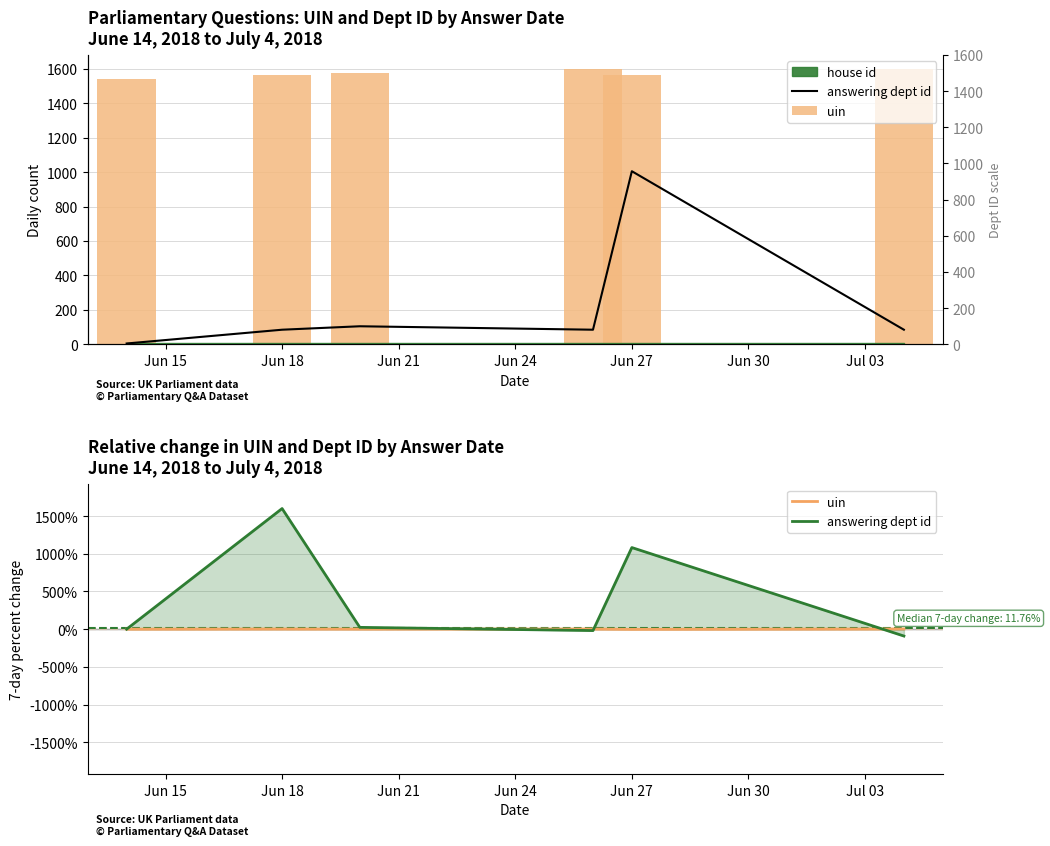

Which series changed the most between Jun 18 and Jun 21?

answering dept id